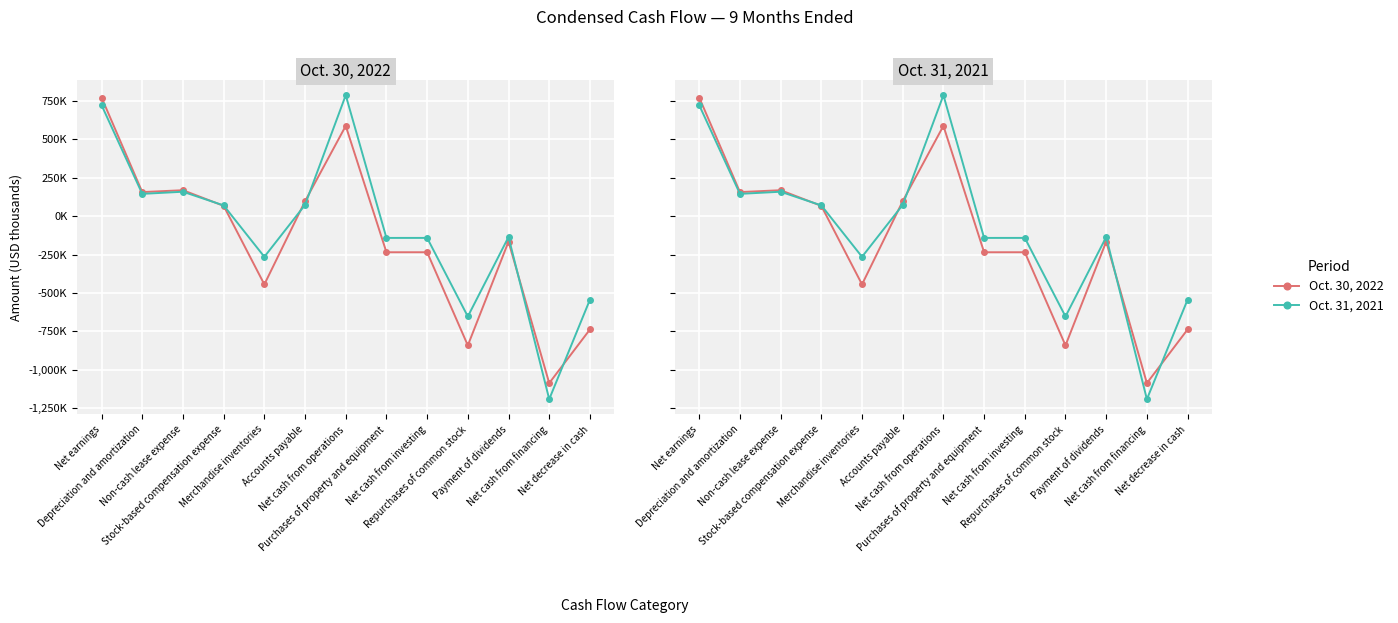

True or false: Oct. 30, 2022 has more than 0 interior local peaks.

True